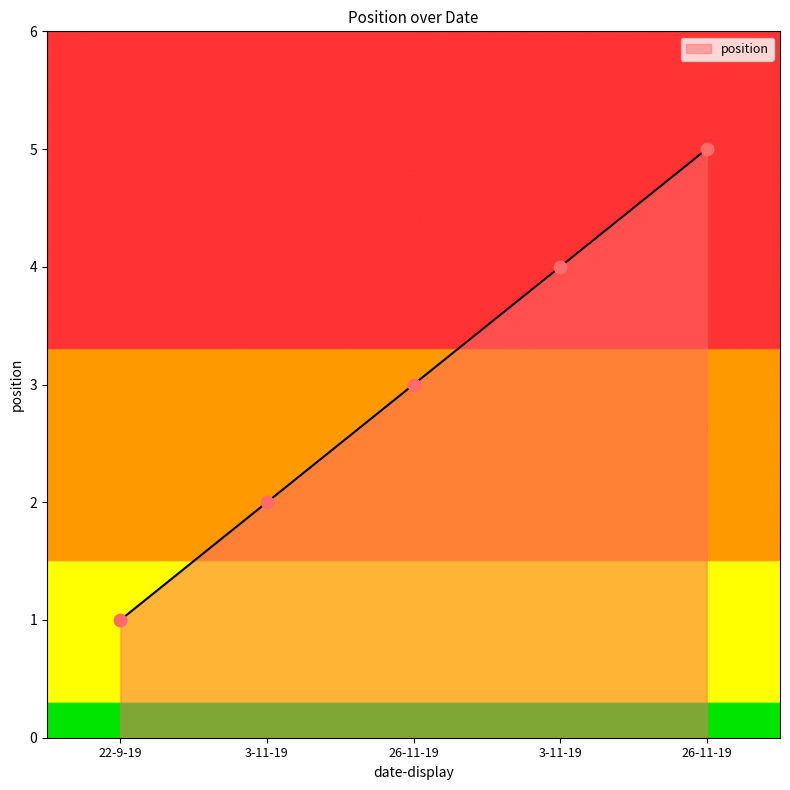

What is the change in value from 26-11-19 to 26-11-19?

+2